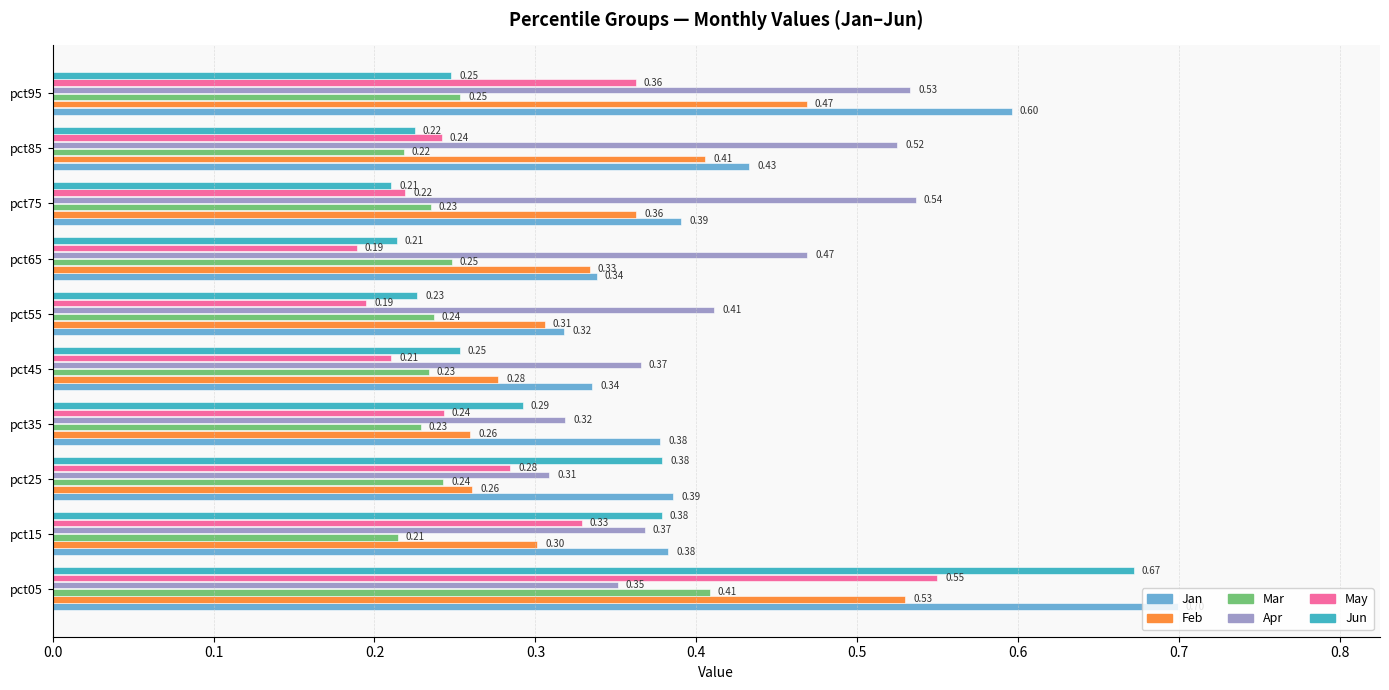

Where is Mar nearest to the value 0?

pct15